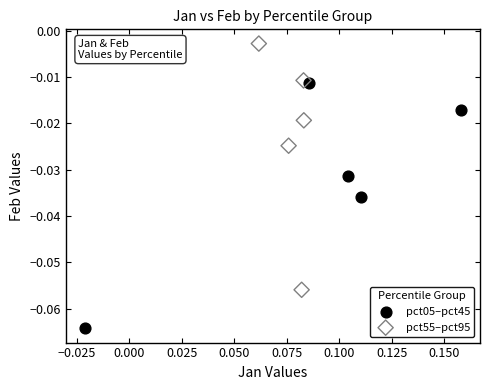

Which series reaches the maximum Y coordinate?

pct55–pct95